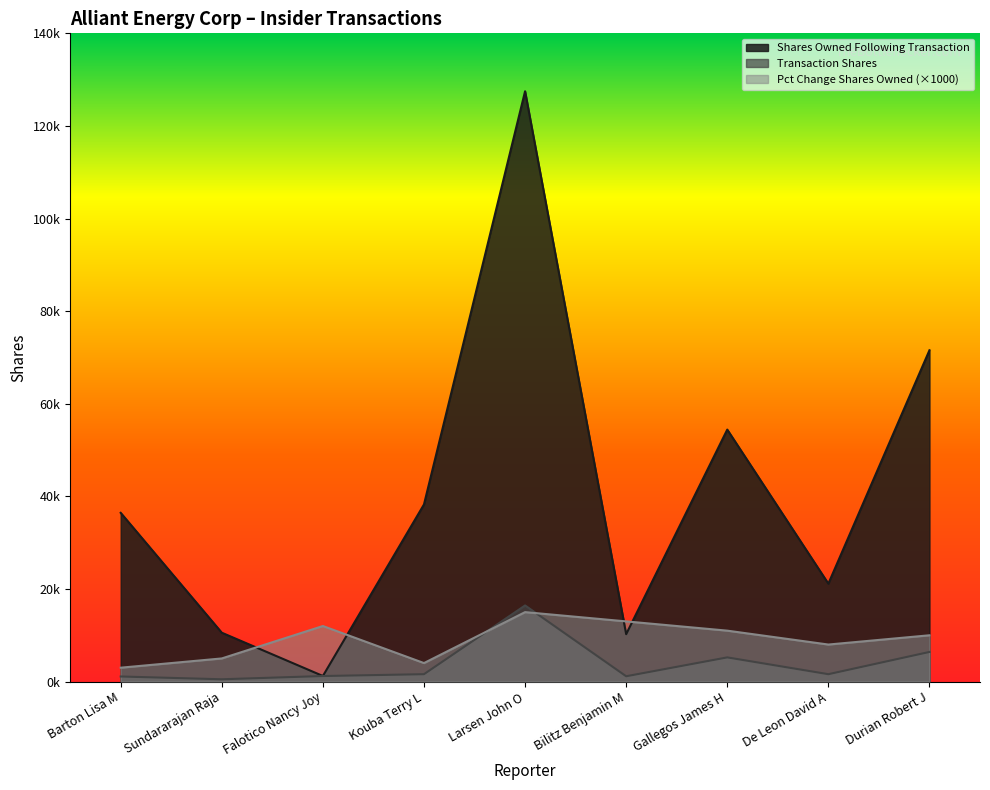

Rank the series by their maximum value, from lowest to highest.

Pct Change Shares Owned (×1000), Transaction Shares, Shares Owned Following Transaction